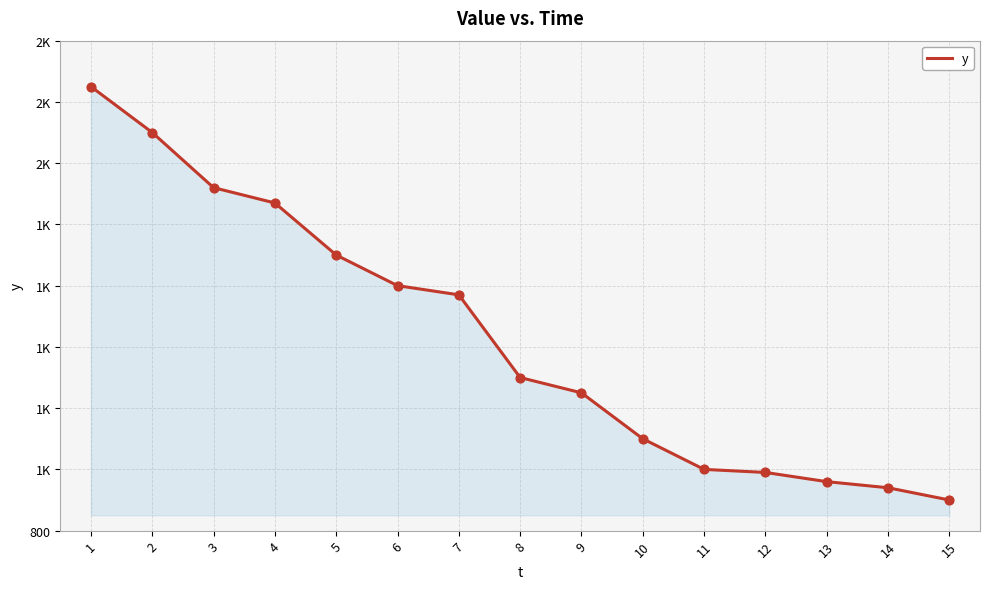

Does the chart have visible grid lines?

Yes